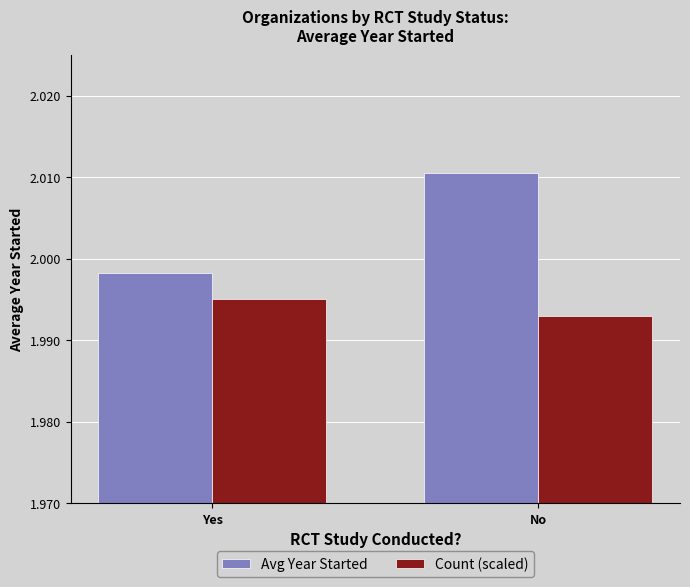

What is the label of the 2nd bar from the left?

No